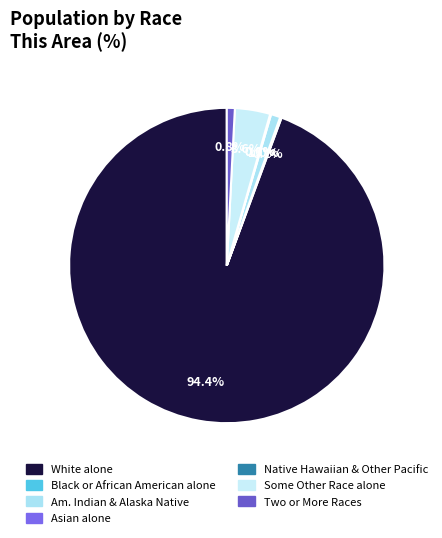

To the nearest percent, what portion does White alone represent?

94%